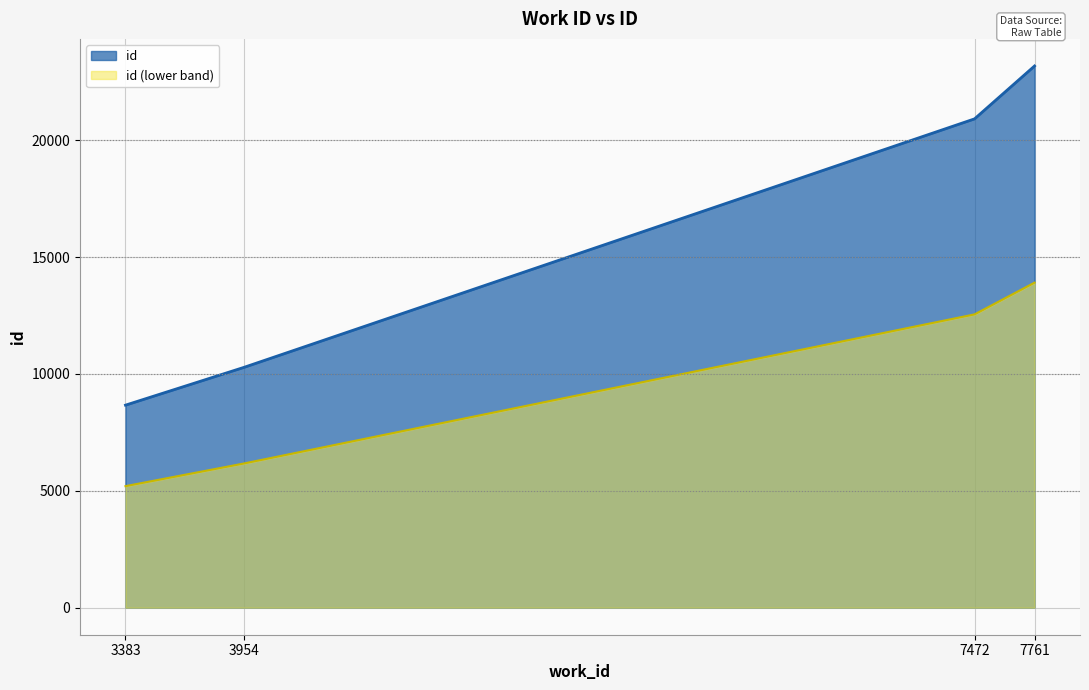

At which label does the data first exceed 20911?

7761